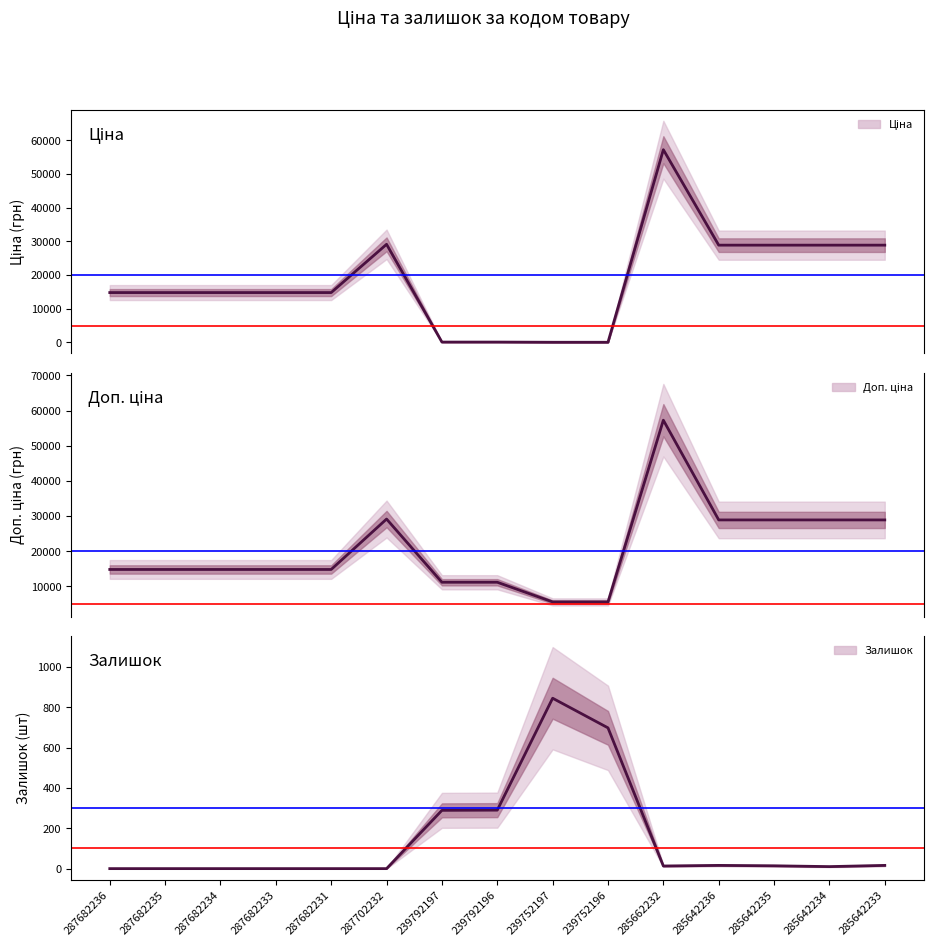

What is the difference between the maximum and second lowest values in the Залишок series?

845.0